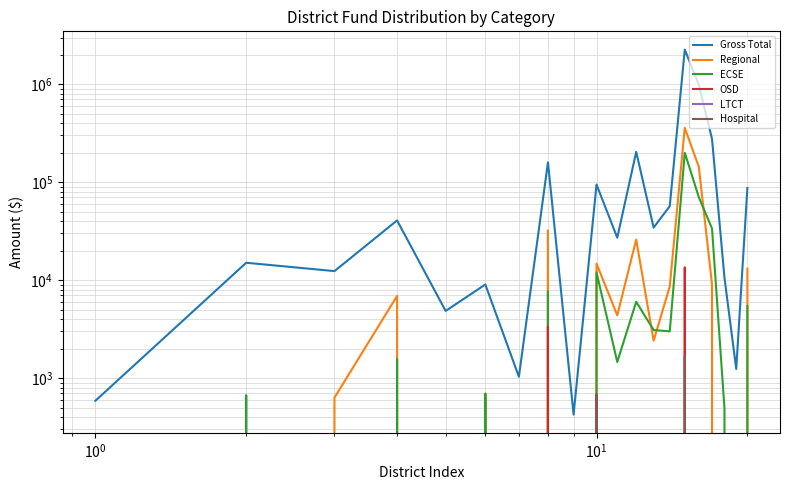

Is the value of Regional at 17 greater than the value of Hospital at 10?

No